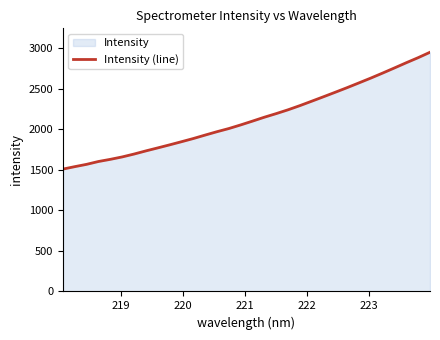

What is the difference between the maximum and minimum values?

1441.9